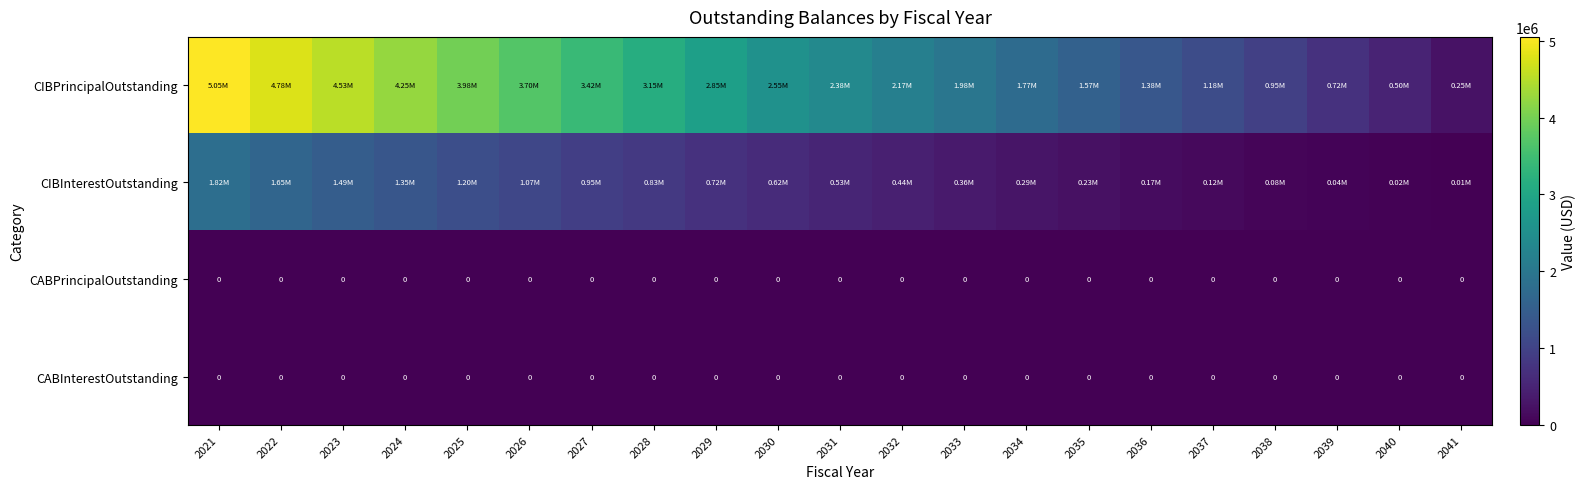

What is the lowest value of the CIBPrincipalOutstanding series?

250000.0